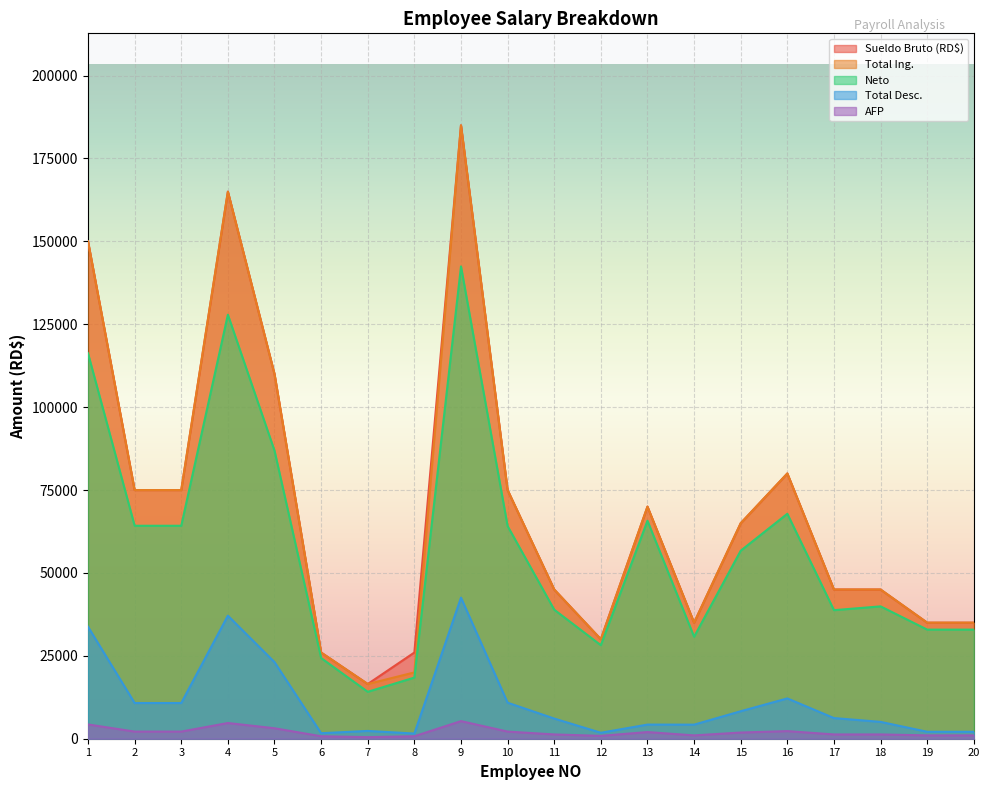

At which category does the chart reach its minimum across all series?

7